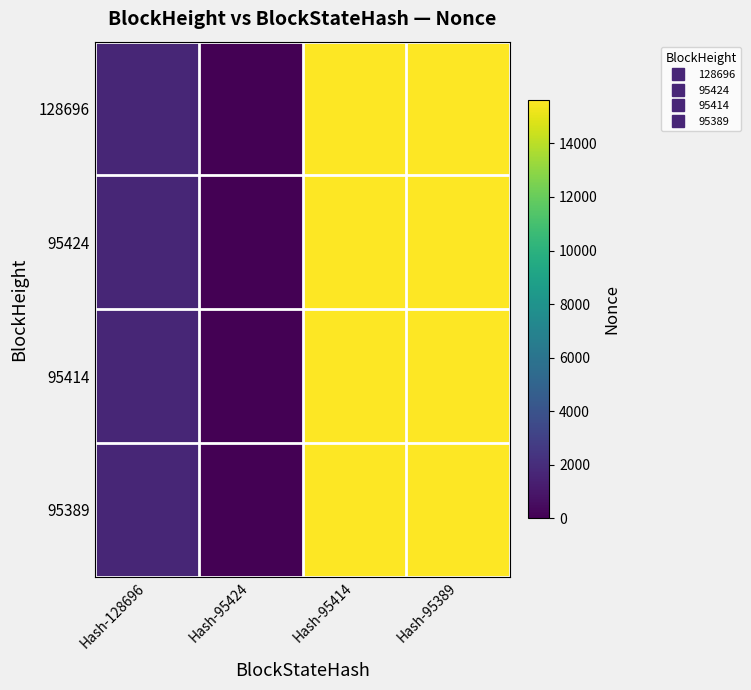

Which has a higher value, Hash-128696 or Hash-95424?

Hash-128696